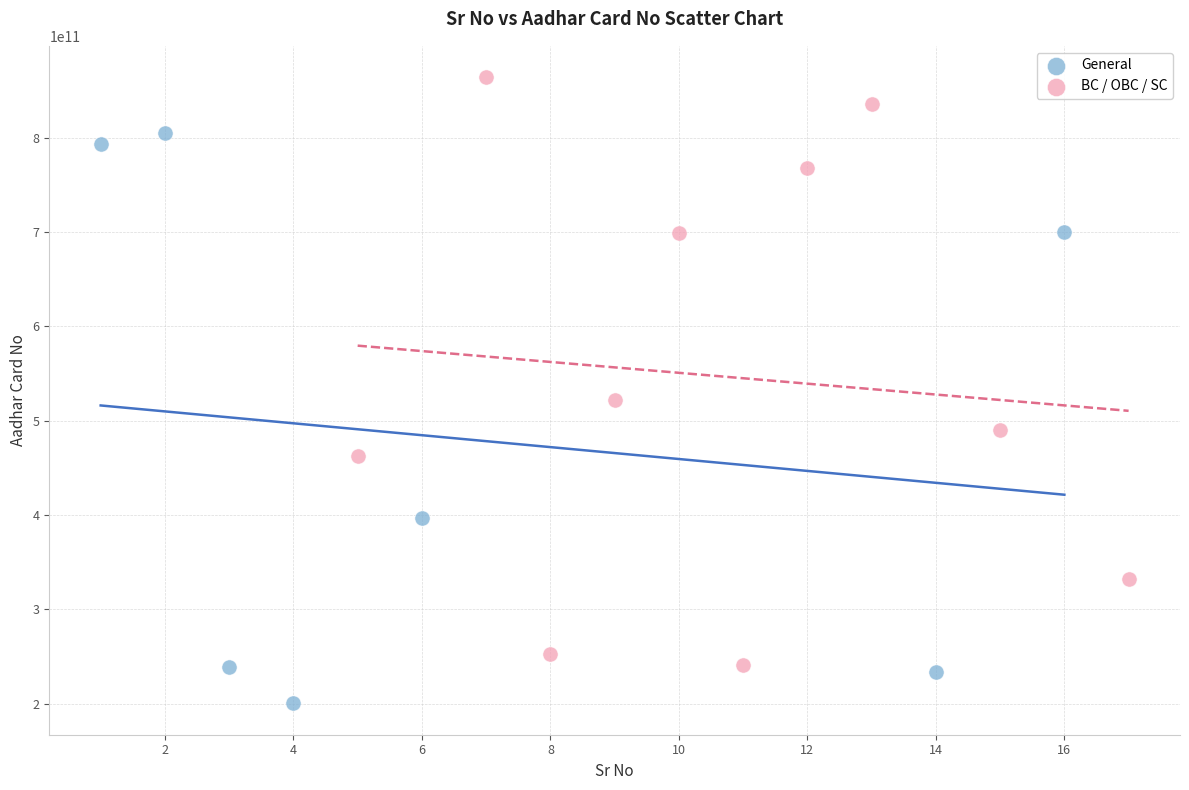

Which series contains the lowest Y value?

General